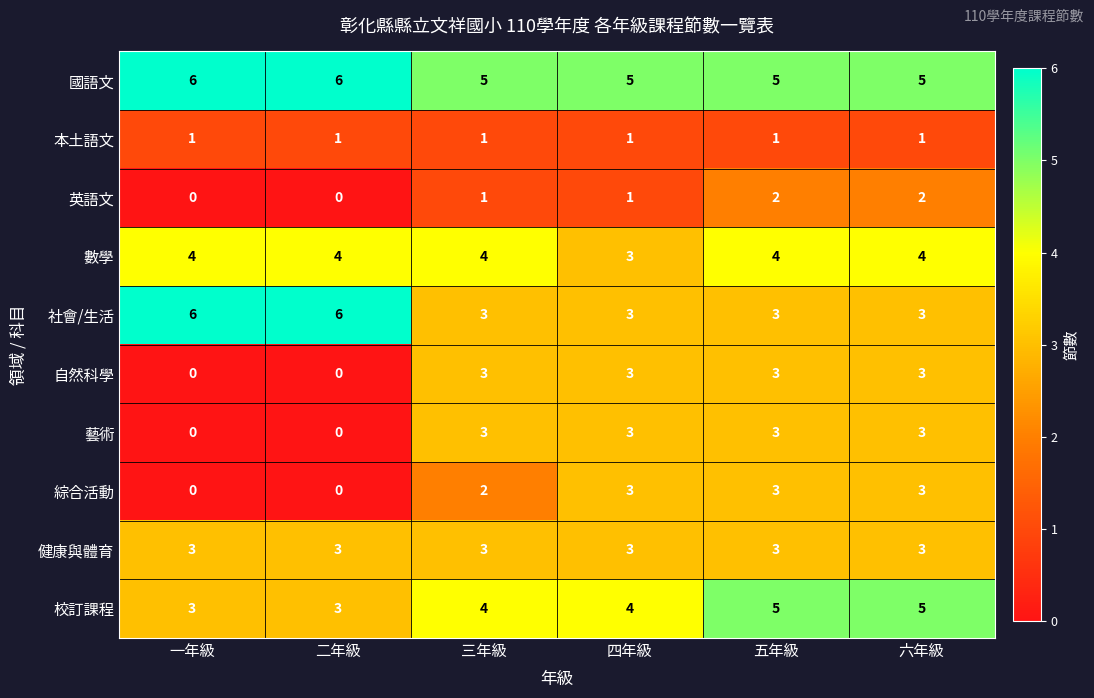

Read the 國語文 value at 一年級.

6